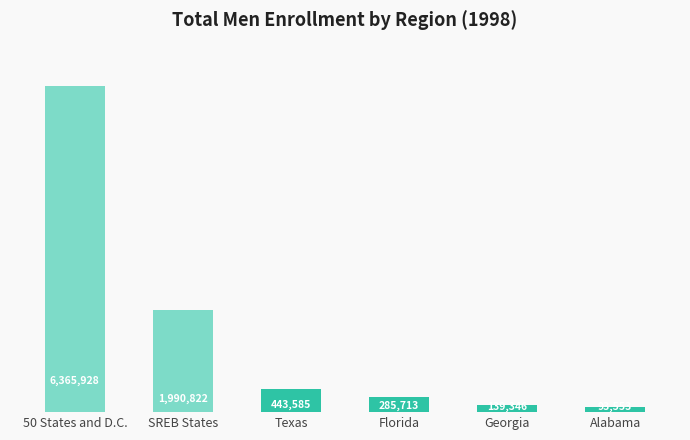

List the labels in order of value, largest first.

50 States and D.C., SREB States, Texas, Florida, Georgia, Alabama